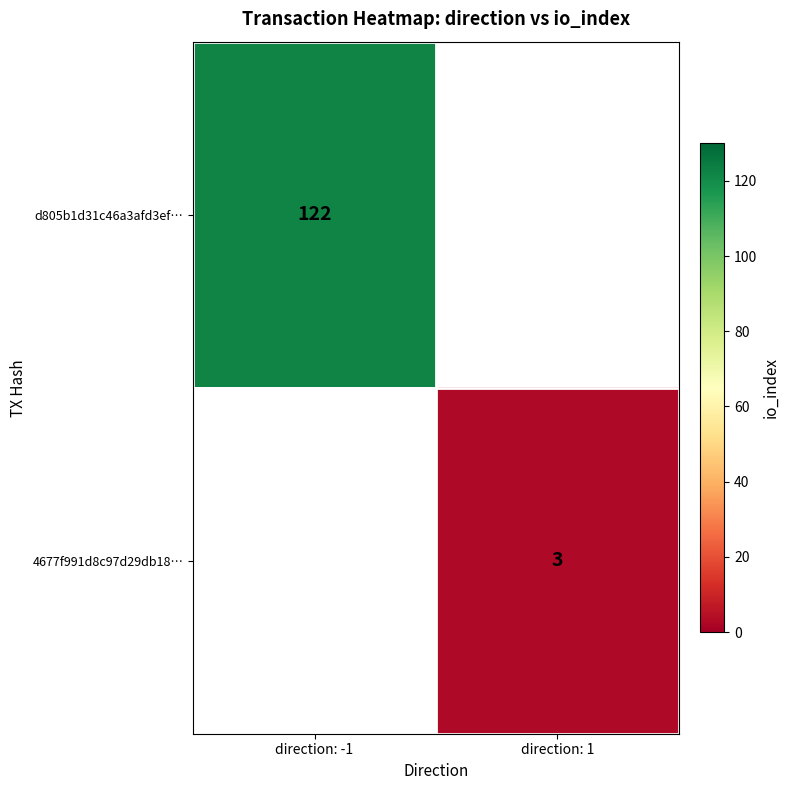

The value of 4677f991d8c97d29db18… at direction: 1 is 2. True or false?

False